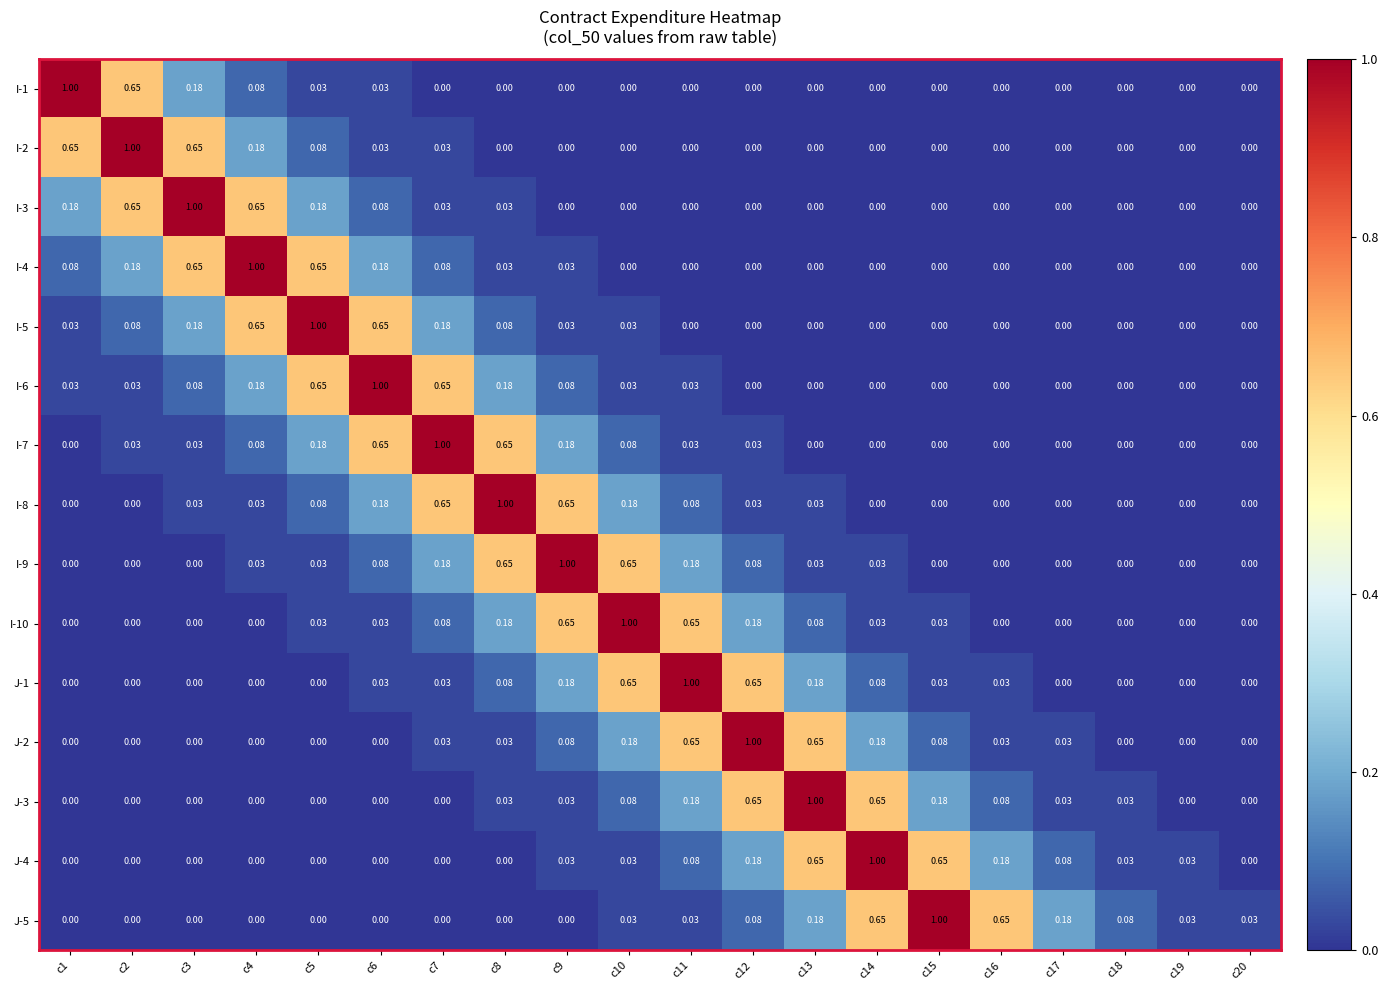

At how many categories does at least one series exceed 0?

20